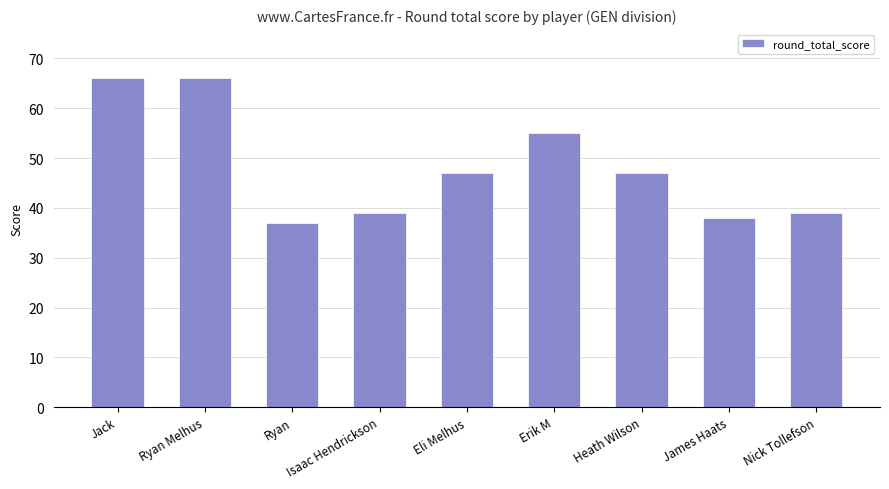

How many data points are less than 47?

4